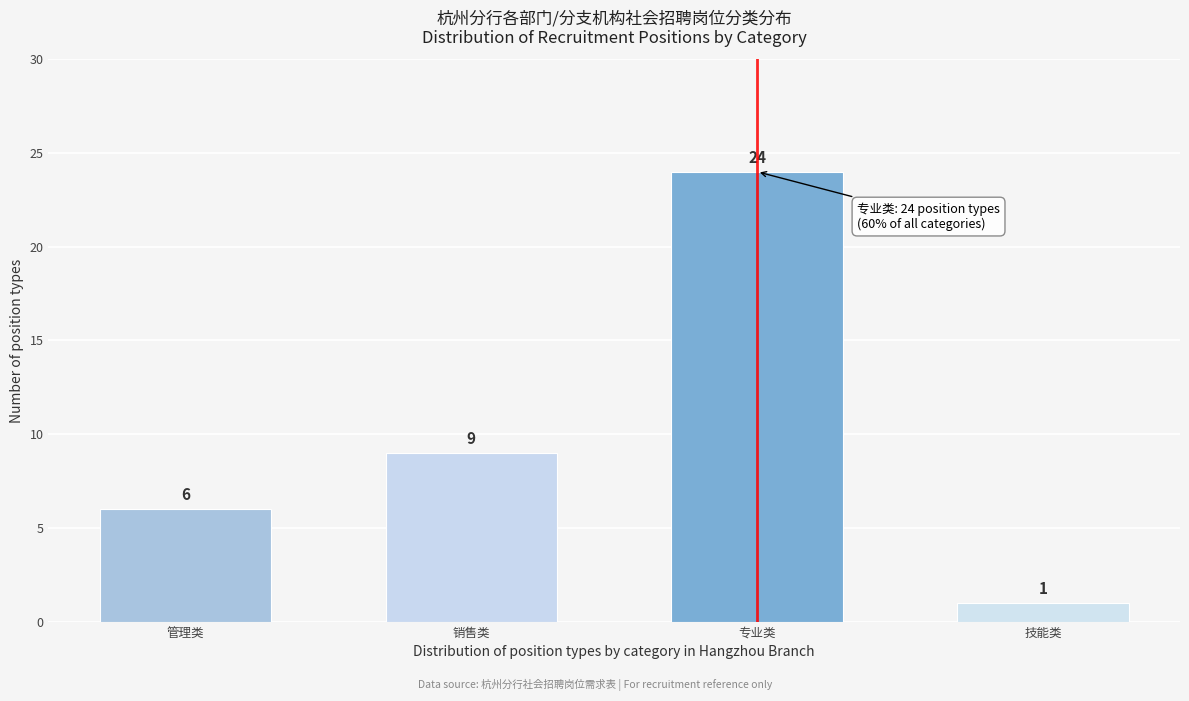

Reading left to right, what are all the values shown in this chart?

管理类=6	销售类=9	专业类=24	技能类=1